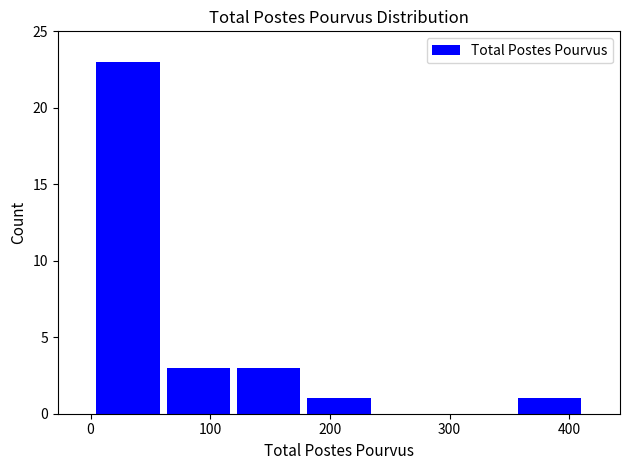

What is the height of the bar covering 0 to 60 on the x-axis? Neither the bar edges nor the heights are printed on the chart, so give them approximately, as read against the axes.

23